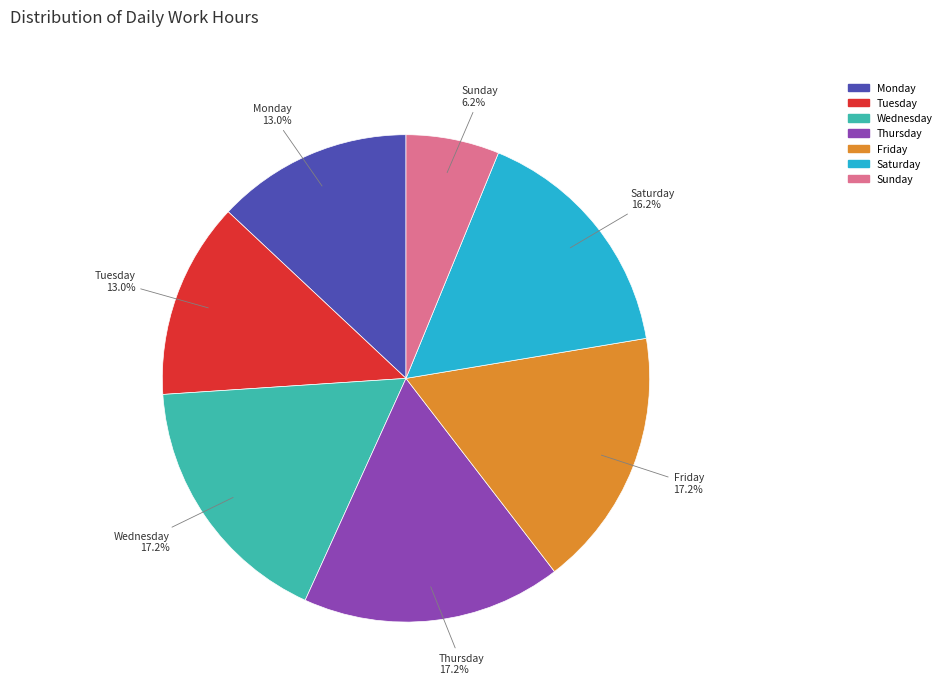

What is the total percentage of Thursday and Monday?

30.2%